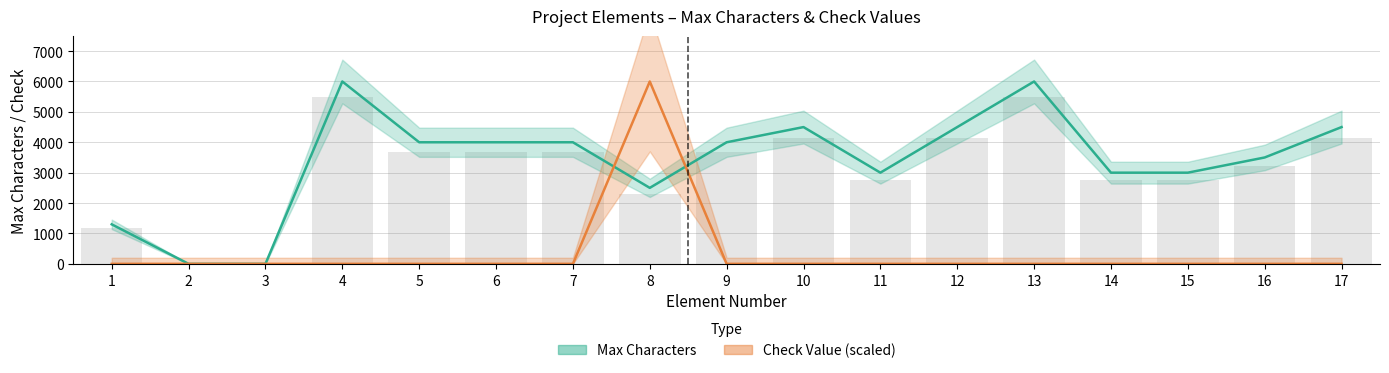

Reading left to right, what are all the values shown in this chart?

Max Characters: 1=1300	2=0	3=0	4=6000	5=4000	6=4000	7=4000	8=2500	9=4000	10=4500	11=3000	12=4500	13=6000	14=3000	15=3000	16=3500	17=4500
Check Value: 1=0	2=0	3=0	4=0	5=0	6=0	7=0	8=6000	9=0	10=0	11=0	12=0	13=0	14=0	15=0	16=0	17=0